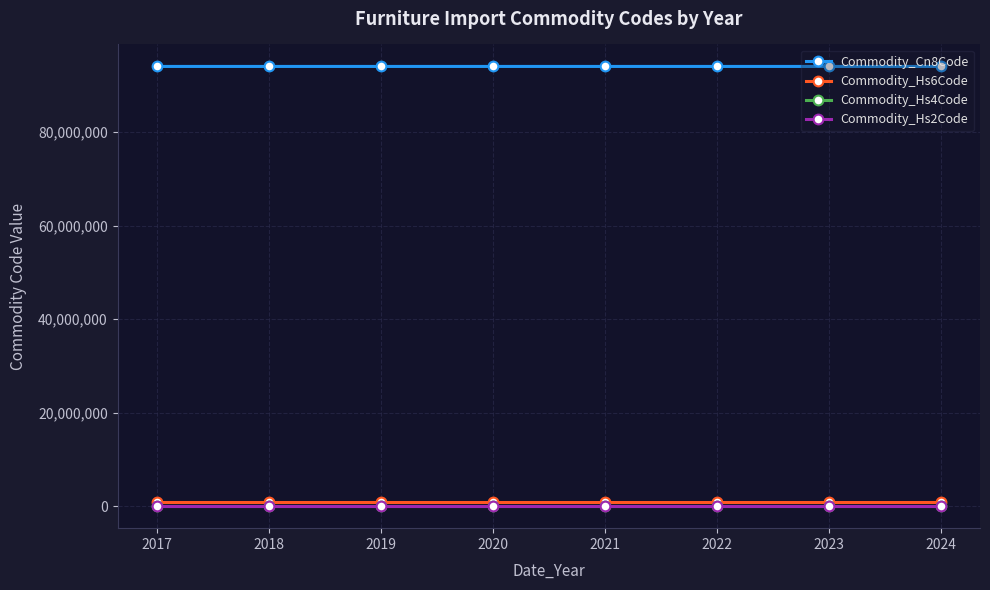

At how many categories does at least one series exceed 53644173?

8